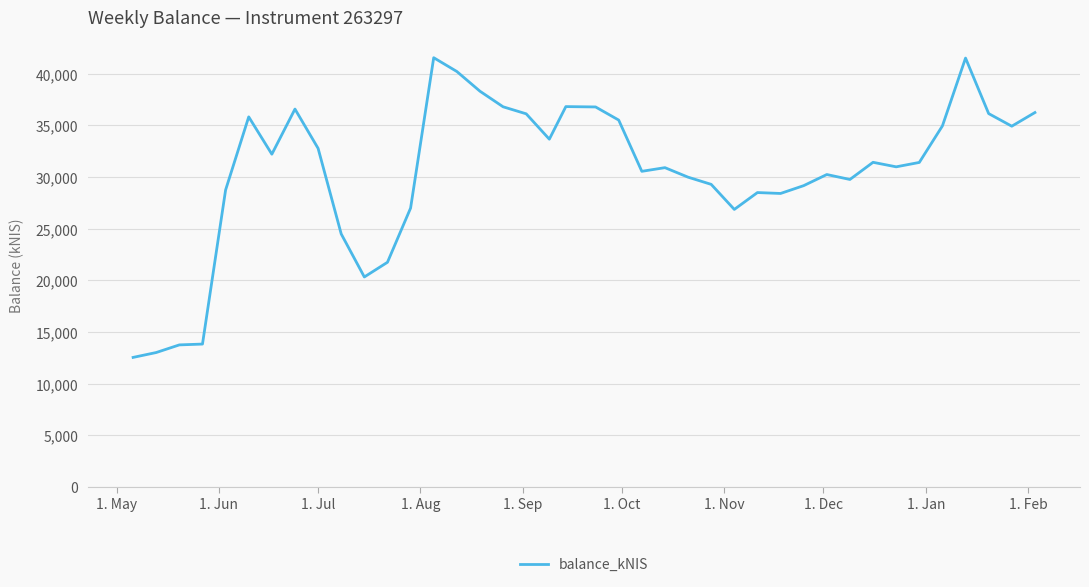

What is the sum of all values?

1220079.0